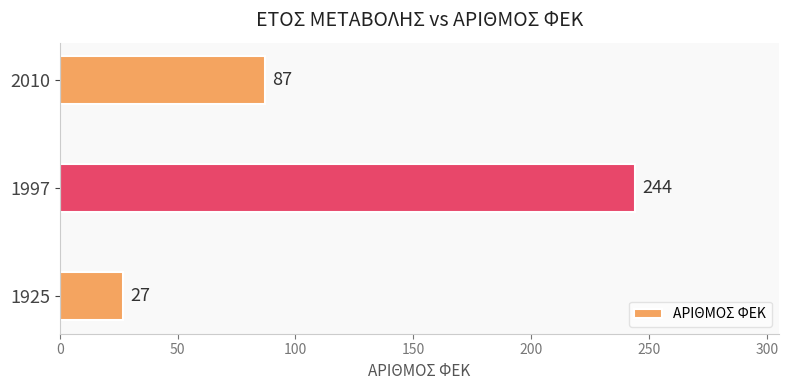

True or false: the data shows 45 at 2010.

False